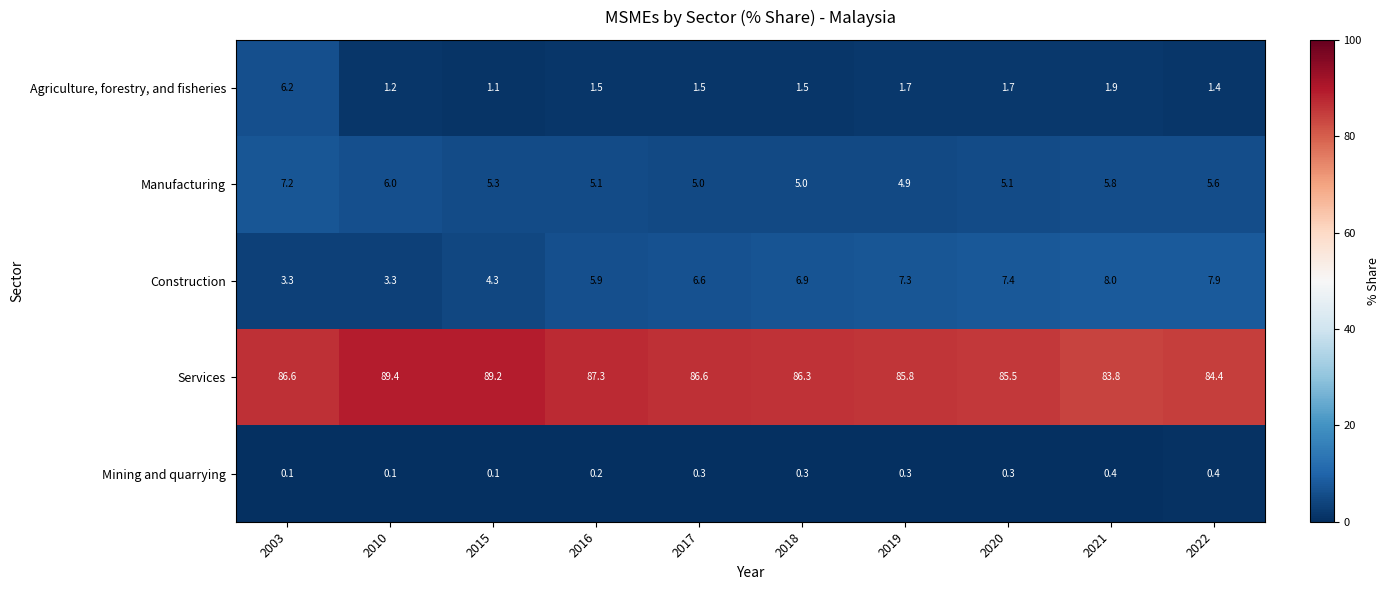

At which category does the chart reach its peak across all series?

2010